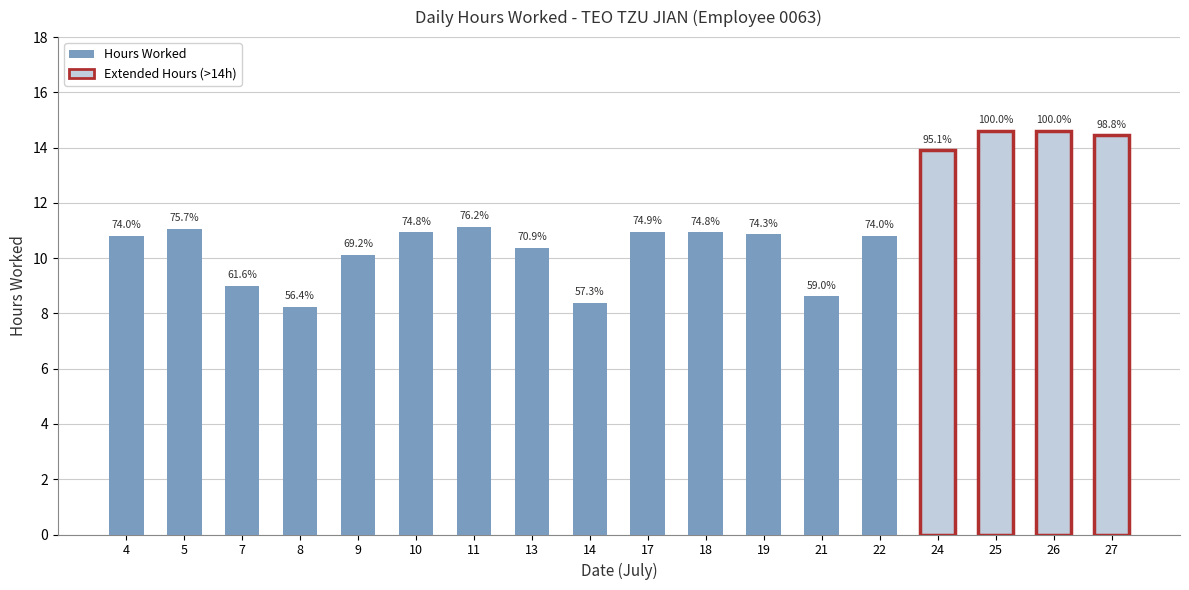

The value at 5 is 19.2. True or false?

False